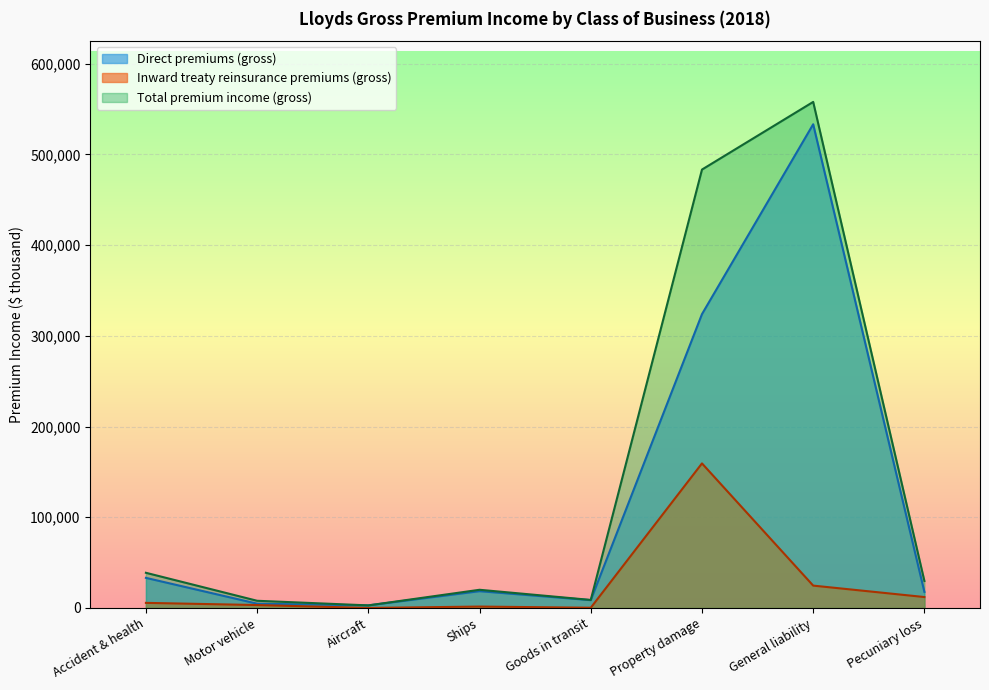

In Direct premiums (gross), how many points are higher than both neighbors (excluding endpoints)?

2